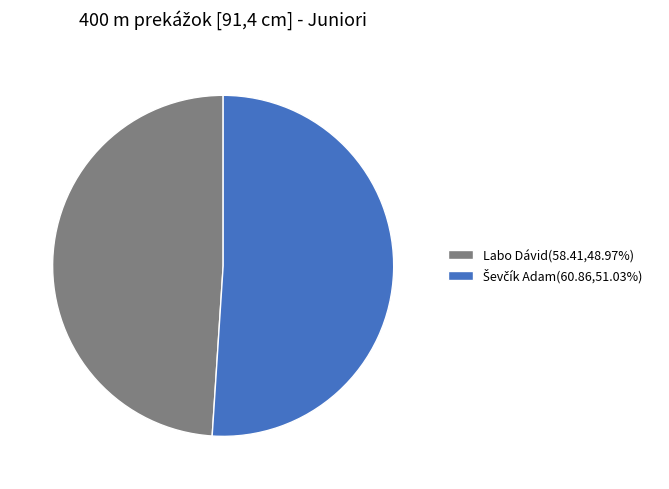

Is there a majority slice in this chart?

Yes